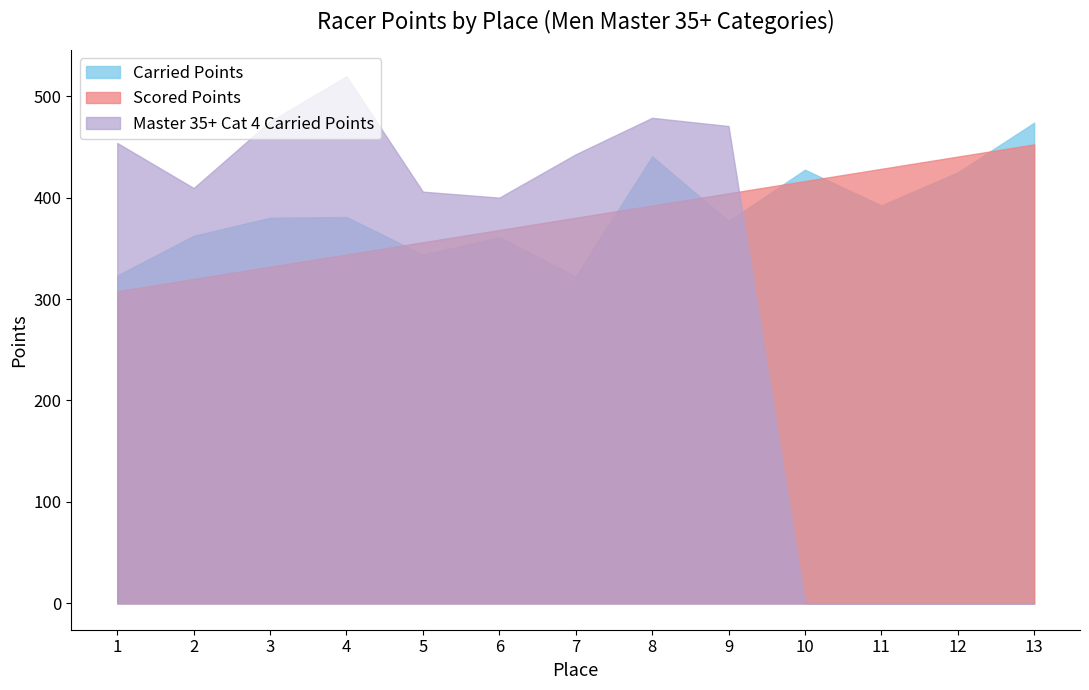

True or false: Scored Points has a value of 379.2 at Men Master 35+ Cat 4.

True